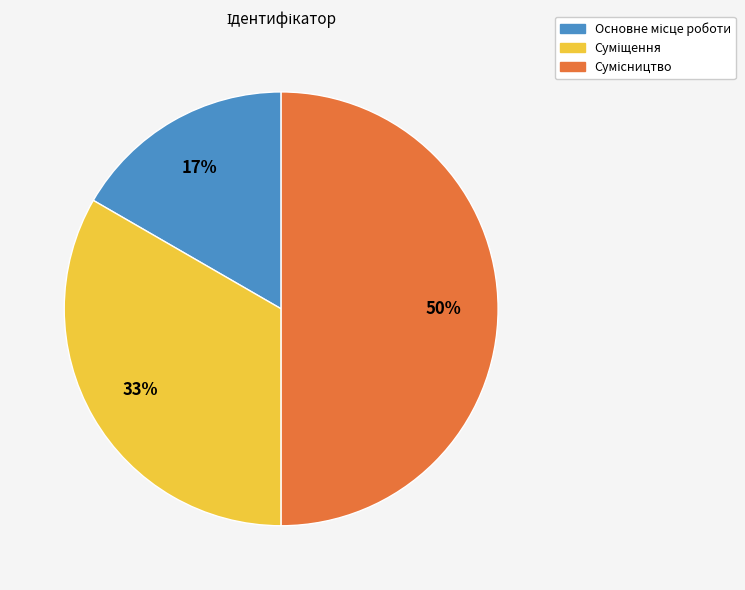

To the nearest percent, what is the average slice percentage?

33%